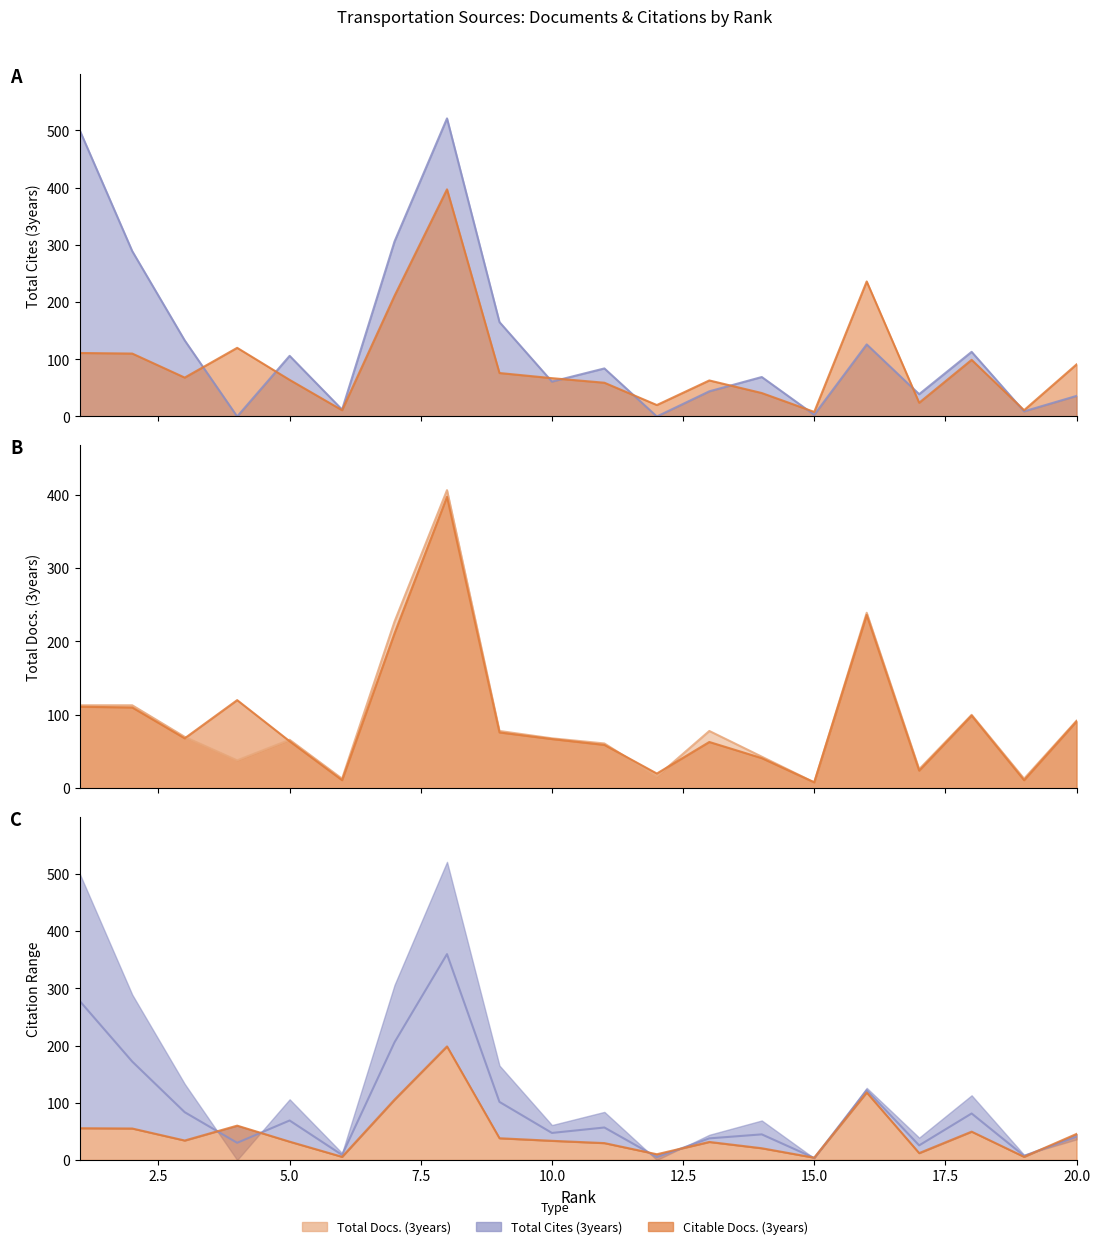

At which label is Citable Docs. (3years) closest to 202?

7